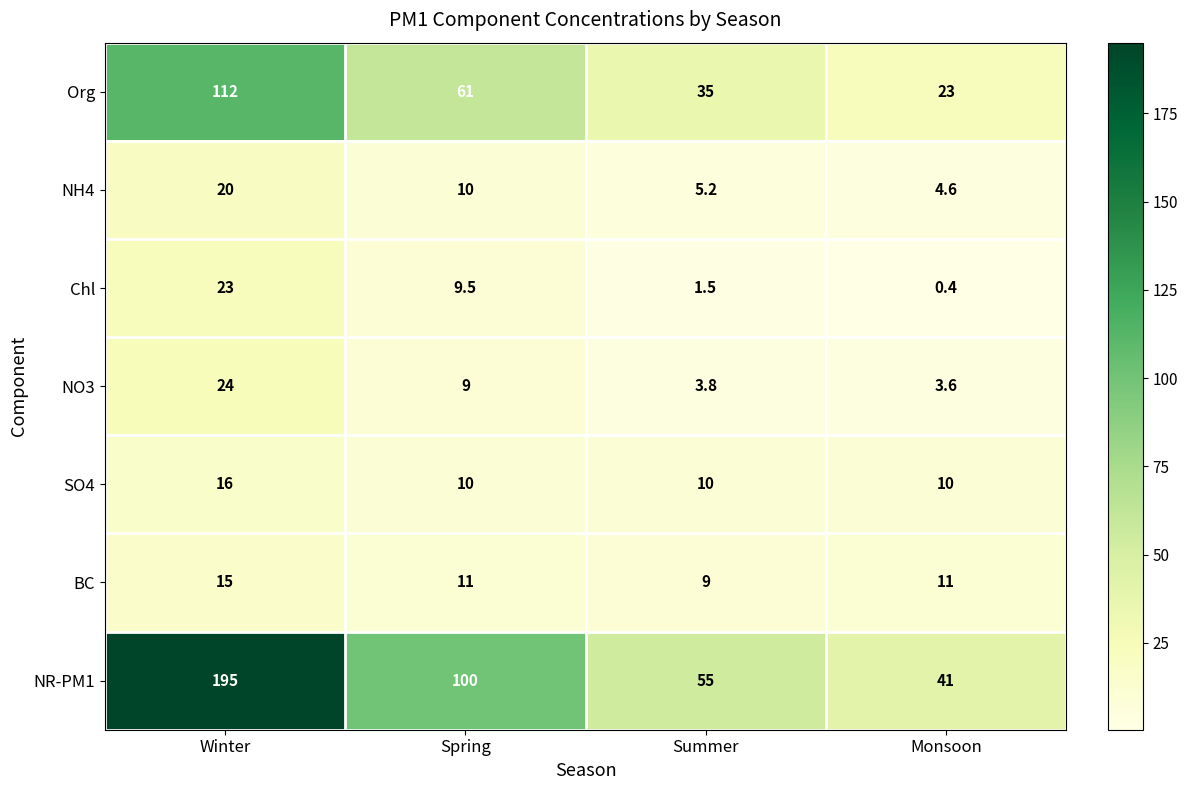

The value of Chl at Winter is 38.7. True or false?

False